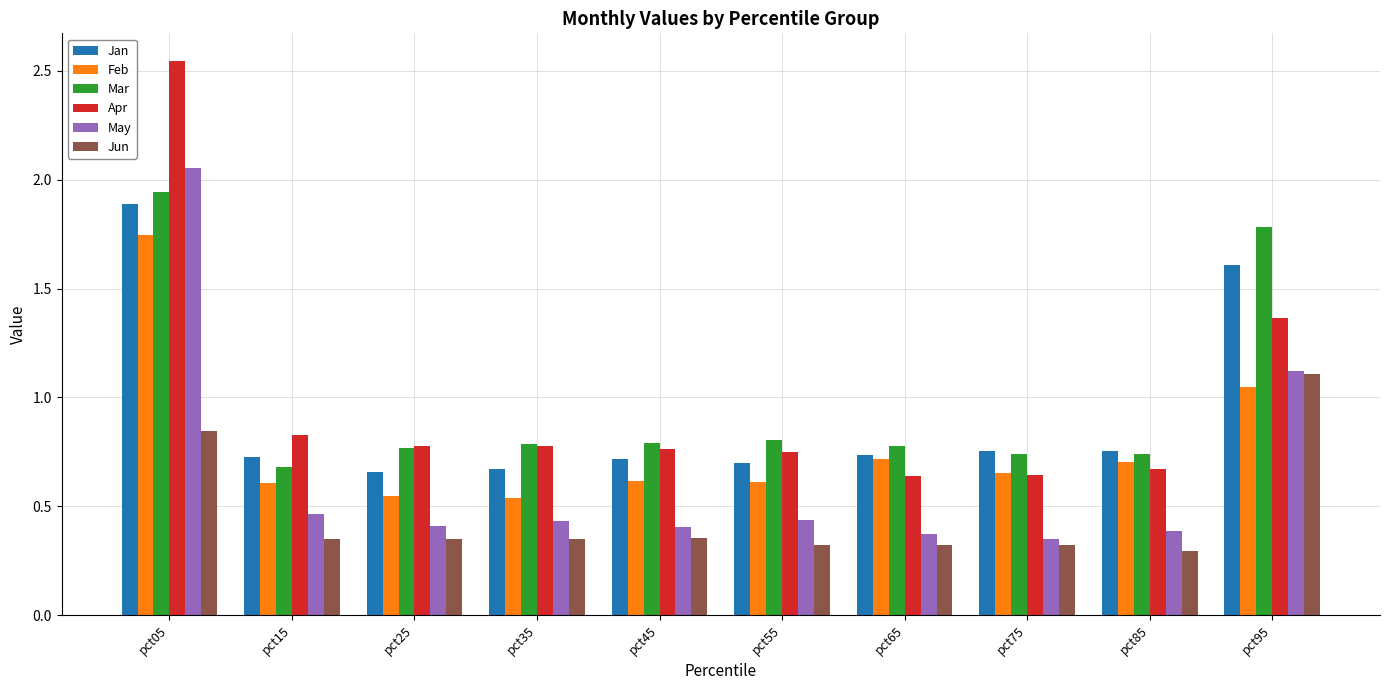

What is the sum of the Apr values at pct85 and pct65?

1.3